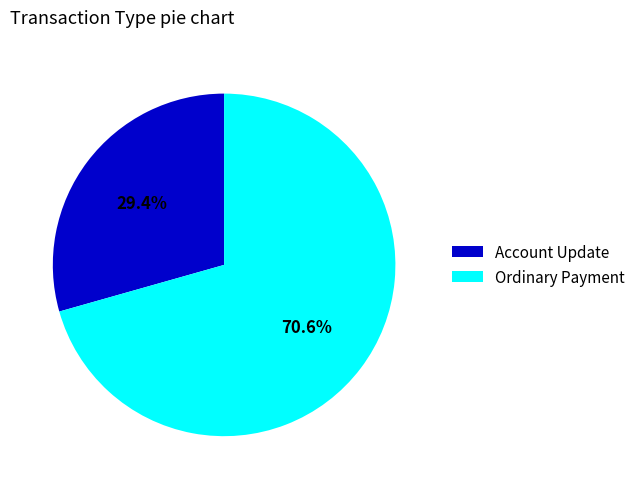

How many segments does this pie chart have?

2